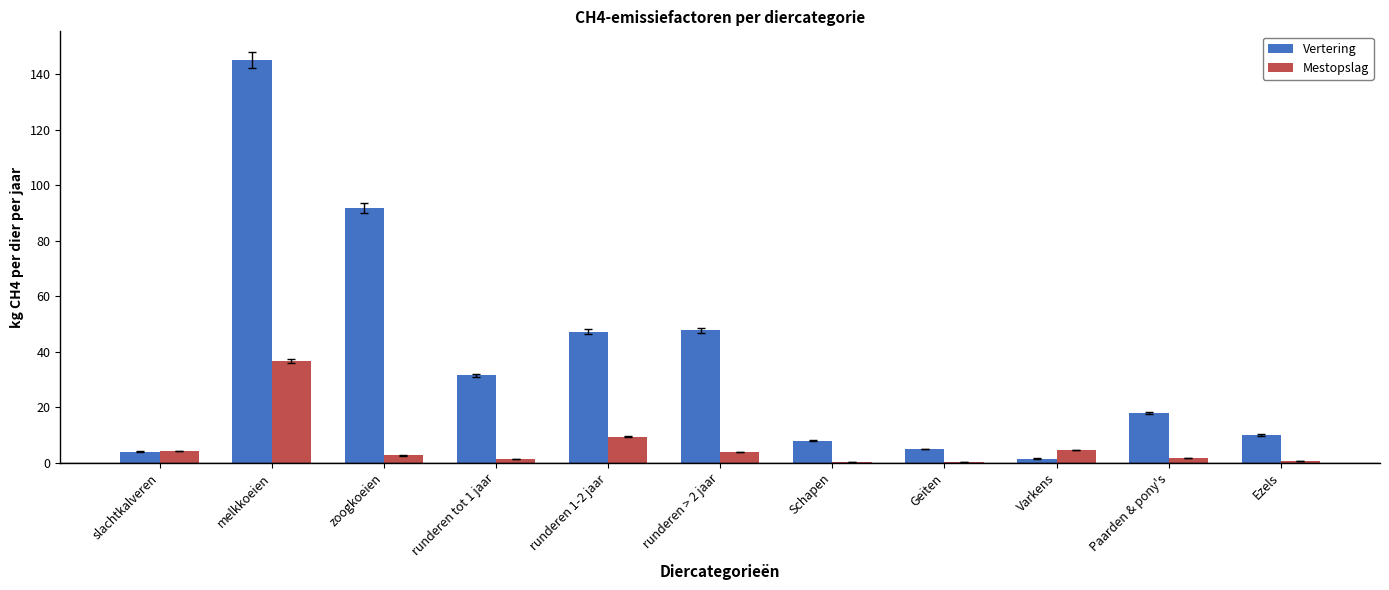

True or false: Mestopslag has a value of 2.6 at zoogkoeien.

True